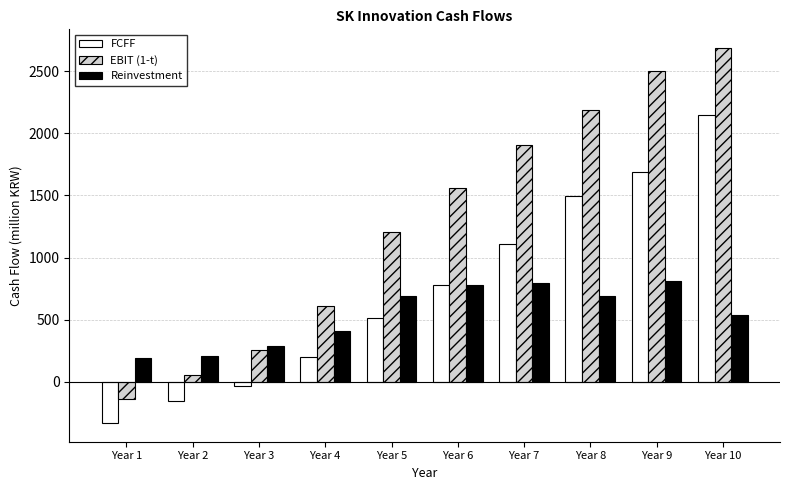

What is the sum of the FCFF values at Year 7 and Year 4?

1310.4